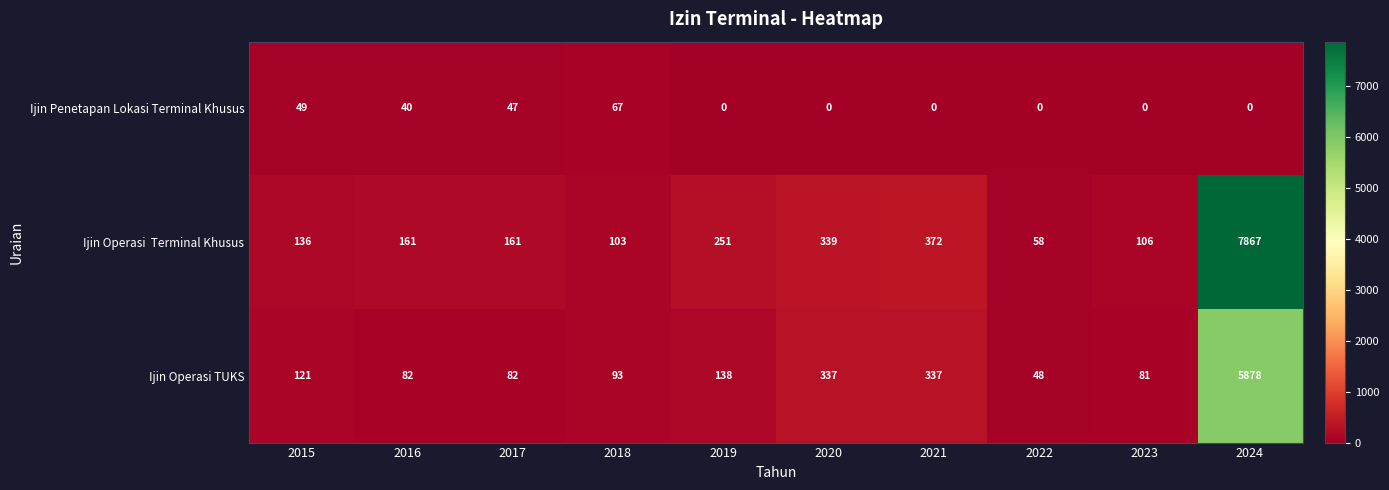

What is the greatest value displayed?

7867